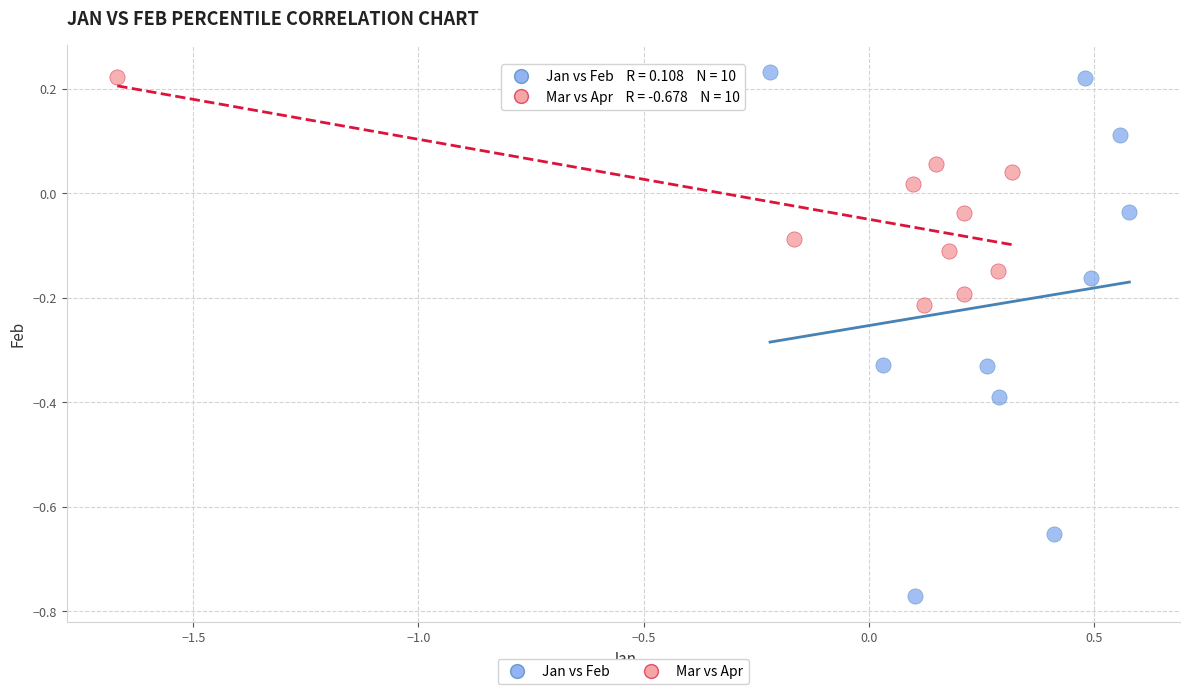

What are all the series names shown in the legend?

Jan vs Feb, Mar vs Apr